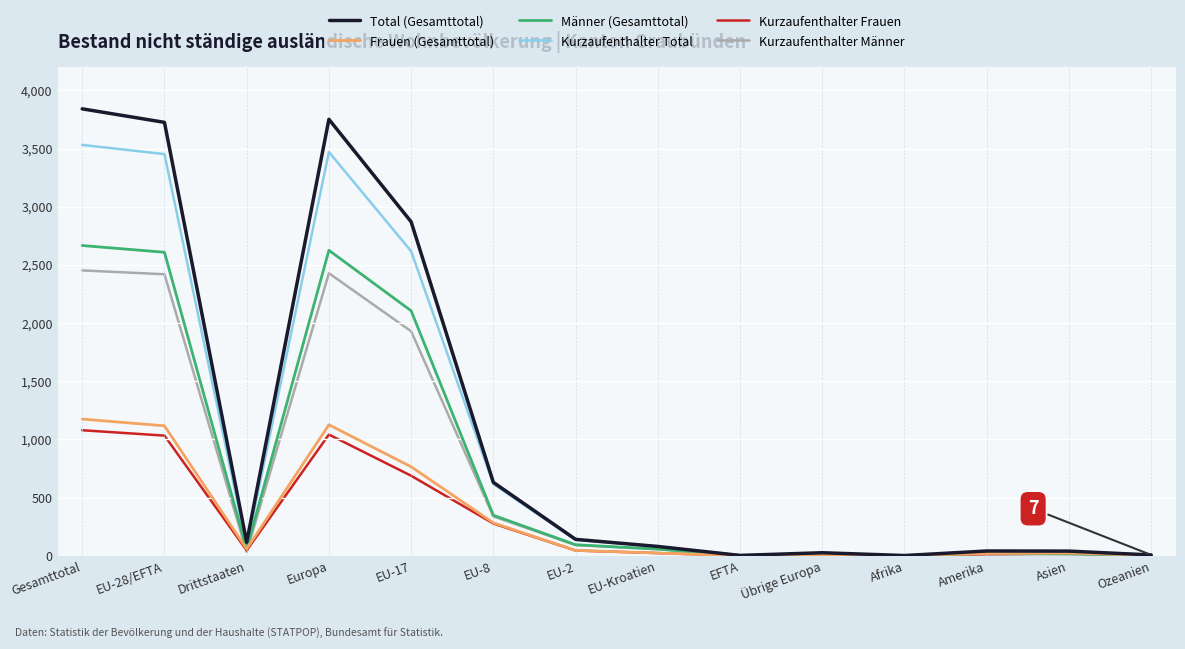

Which series has the largest total across all categories?

Total (Gesamttotal)